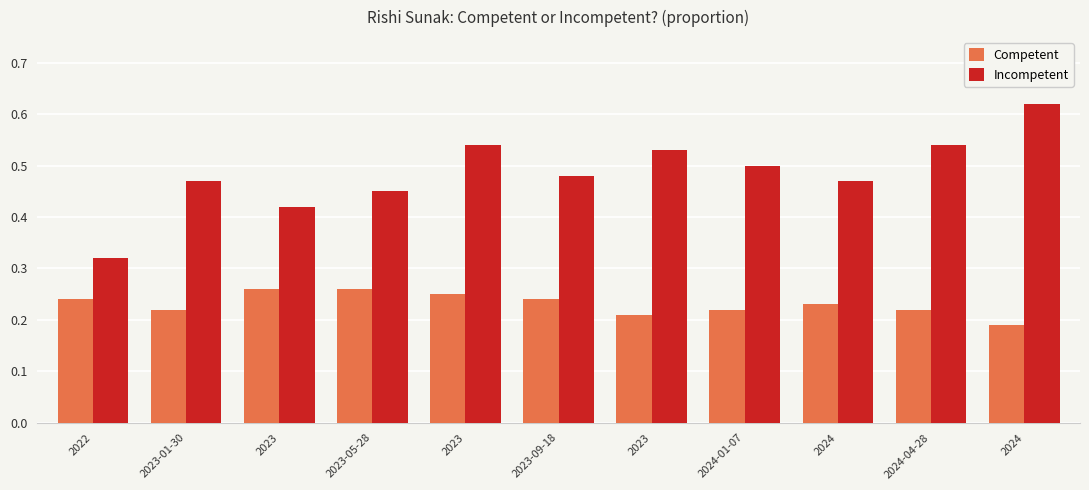

Reading right to left, extract all data points from this chart.

Competent: 2024=0.2	2024-04-28=0.2	2024=0.2	2024-01-07=0.2	2023=0.2	2023-09-18=0.2	2023=0.2	2023-05-28=0.3	2023=0.3	2023-01-30=0.2	2022=0.2
Incompetent: 2024=0.6	2024-04-28=0.5	2024=0.5	2024-01-07=0.5	2023=0.5	2023-09-18=0.5	2023=0.5	2023-05-28=0.5	2023=0.4	2023-01-30=0.5	2022=0.3